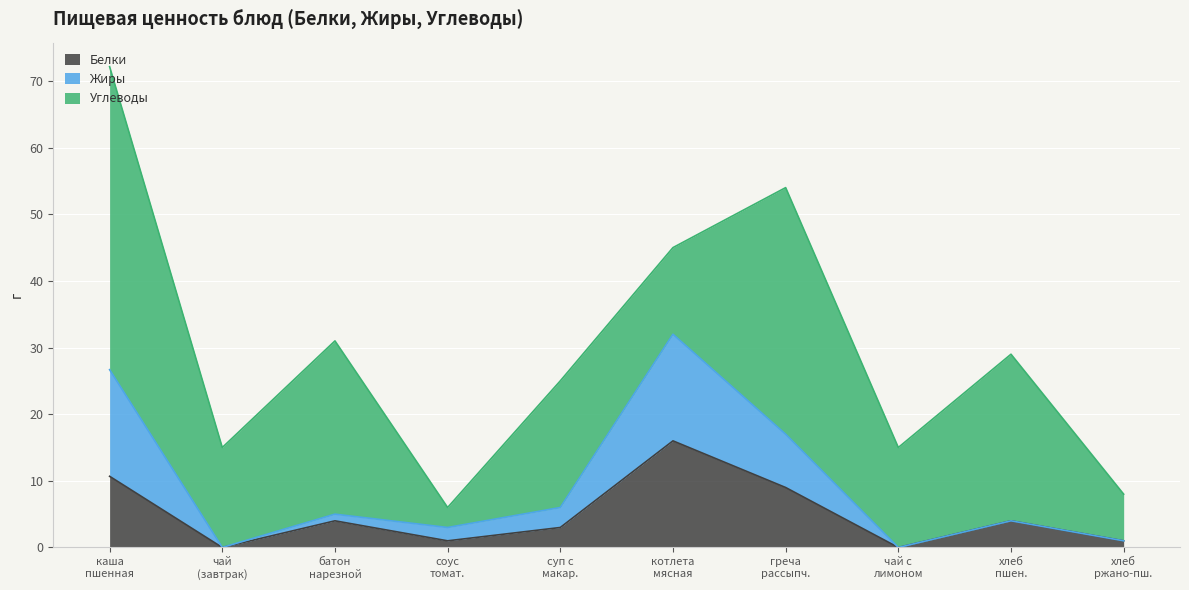

What is the maximum value for Белки?

16.0